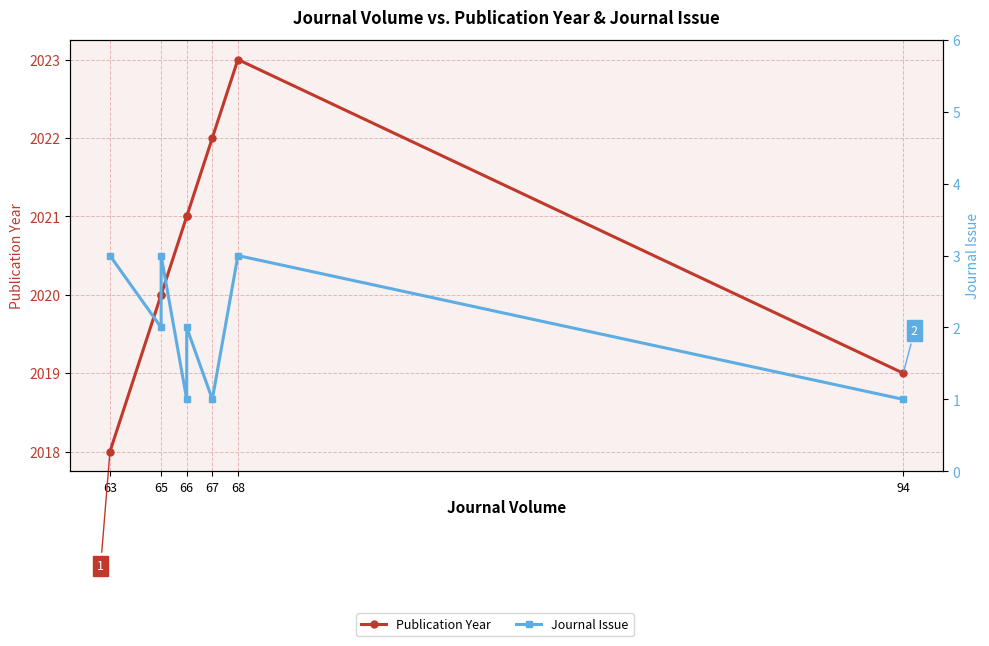

True or false: Journal Issue and Publication Year cross at least once.

False